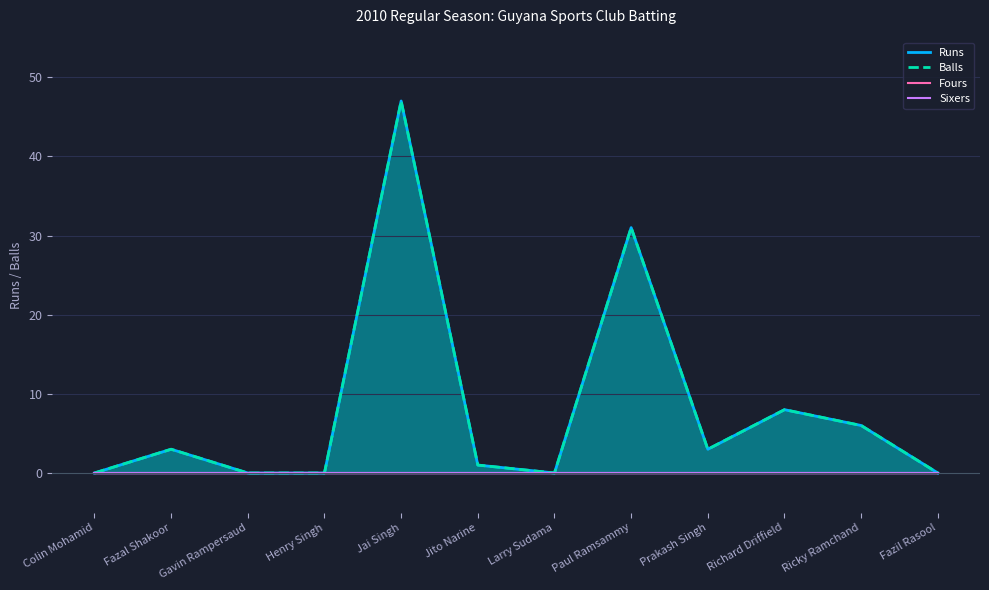

Rank the series at Jai Singh from highest to lowest value.

Runs, Balls, Fours, Sixers